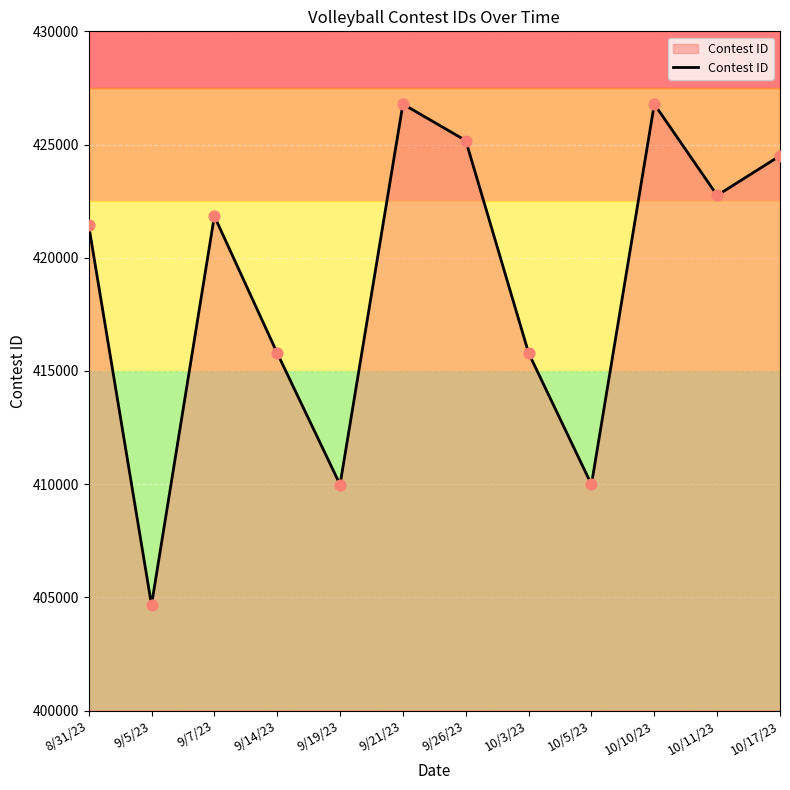

Between 10/17/23 and 9/19/23, which is larger?

10/17/23